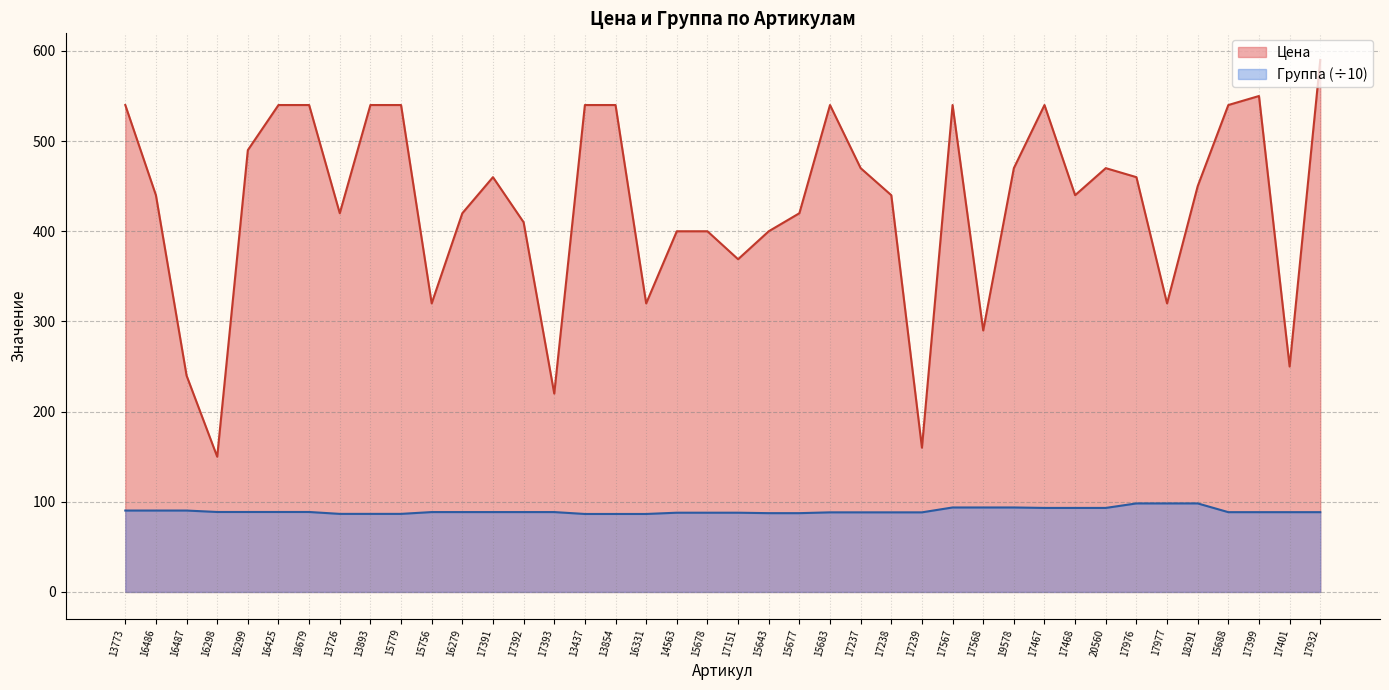

At 17567, list the series in order from largest to smallest.

Цена, Группа (÷10)